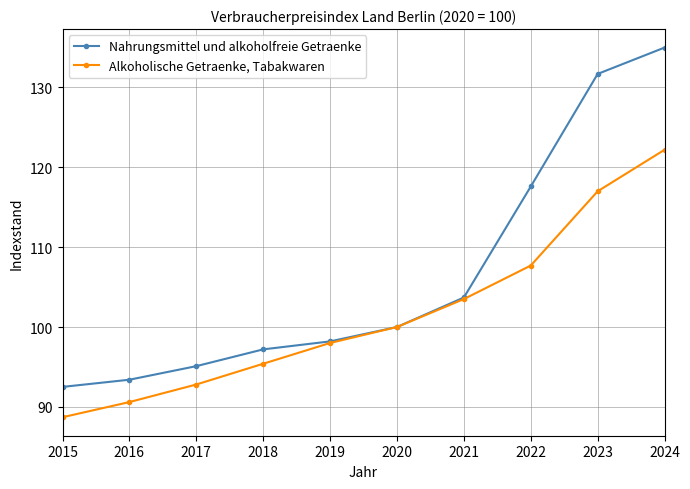

Reading right to left, list all the values displayed in this chart.

Nahrungsmittel und alkoholfreie Getraenke: 2024=135.0	2023=131.7	2022=117.6	2021=103.7	2020=100.0	2019=98.2	2018=97.2	2017=95.1	2016=93.4	2015=92.5
Alkoholische Getraenke, Tabakwaren: 2024=122.2	2023=117.0	2022=107.7	2021=103.5	2020=100.0	2019=98.0	2018=95.4	2017=92.8	2016=90.6	2015=88.7